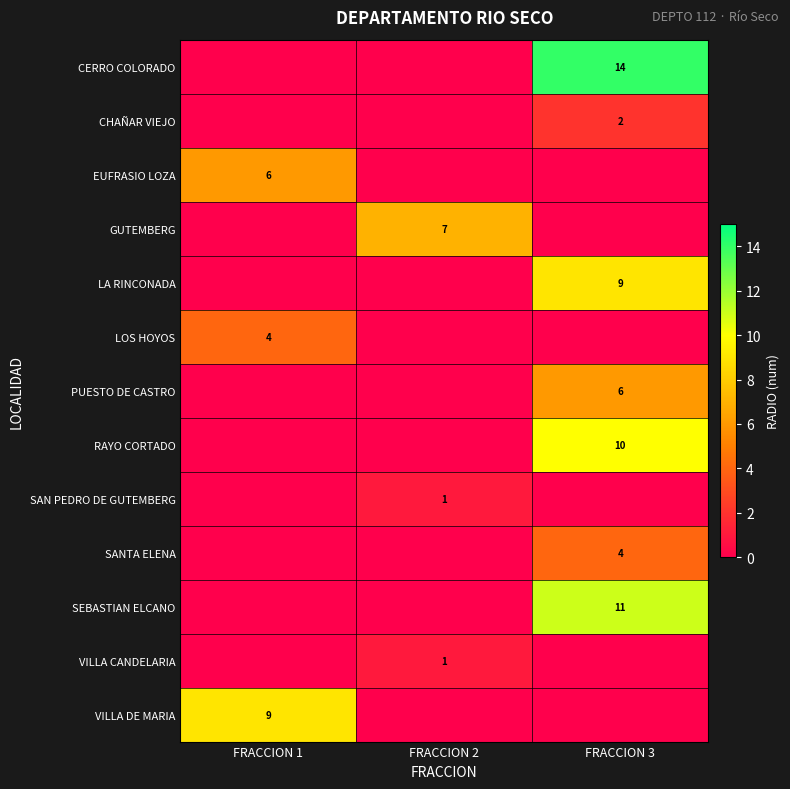

True or false: CERRO COLORADO has a value of 14 at FRACCION 3.

True